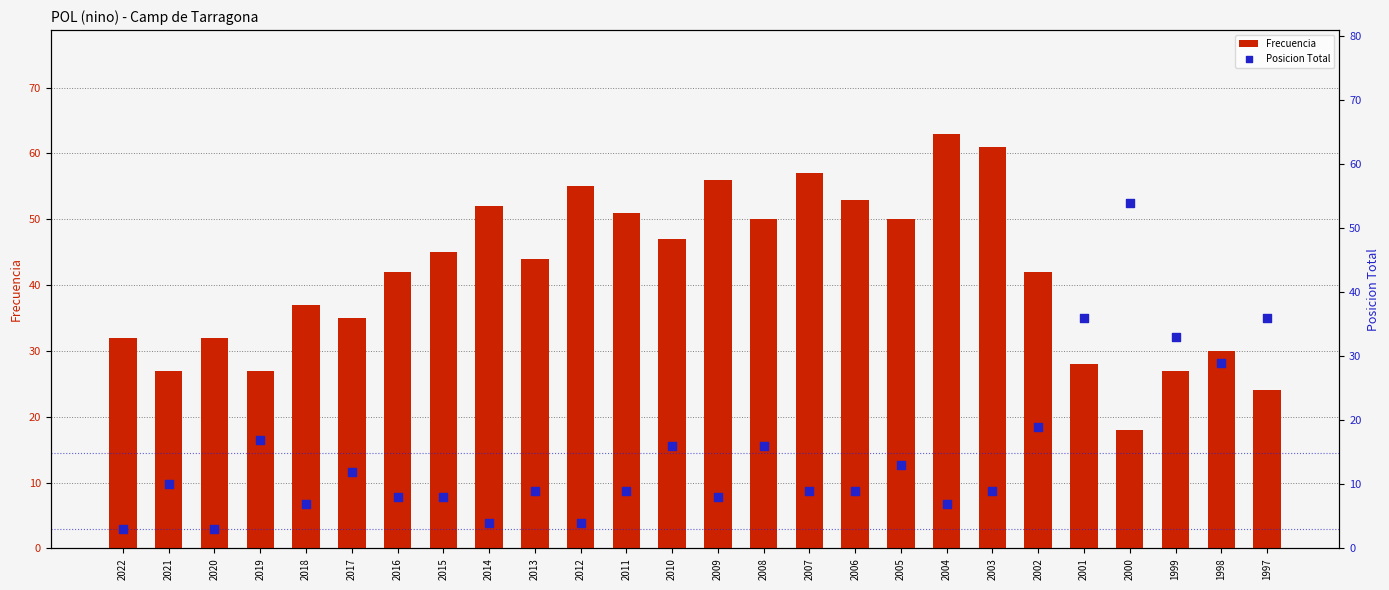

What are all the series names shown in the legend?

Frecuencia, Posicion Total